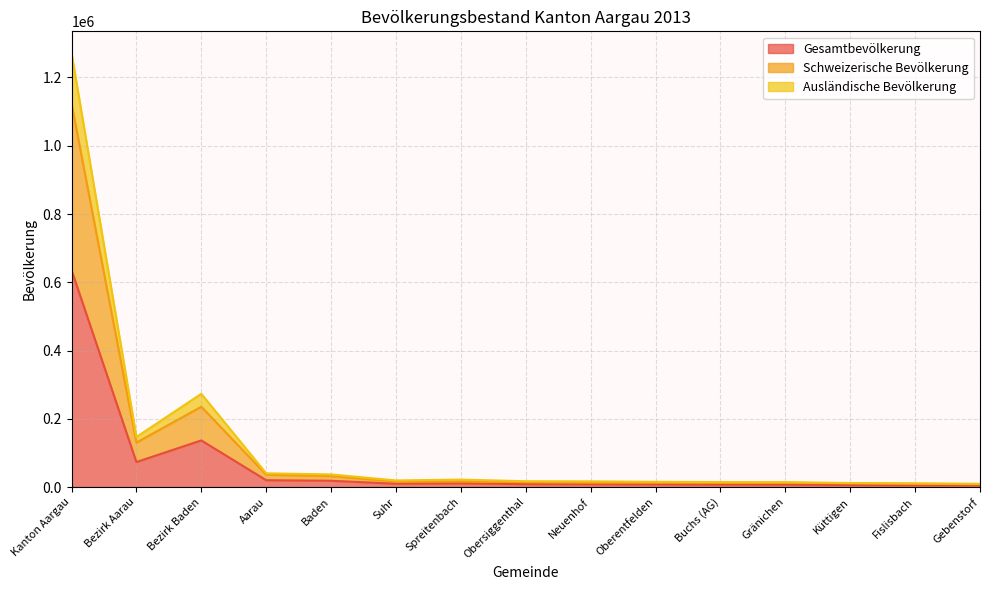

What is the difference between the maximum and minimum values in the Schweizerische Bevölkerung series?

1115491